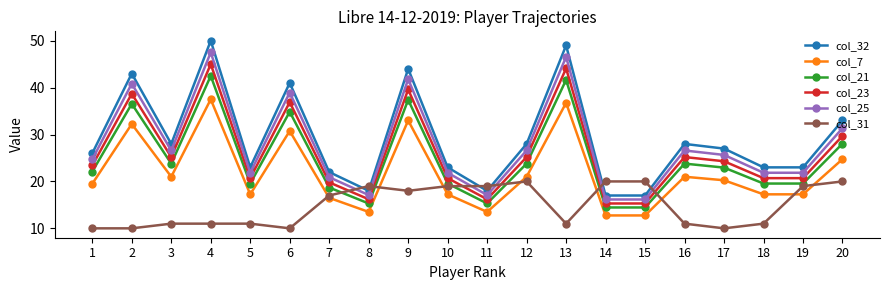

What is the highest value of the col_23 series?

45.0